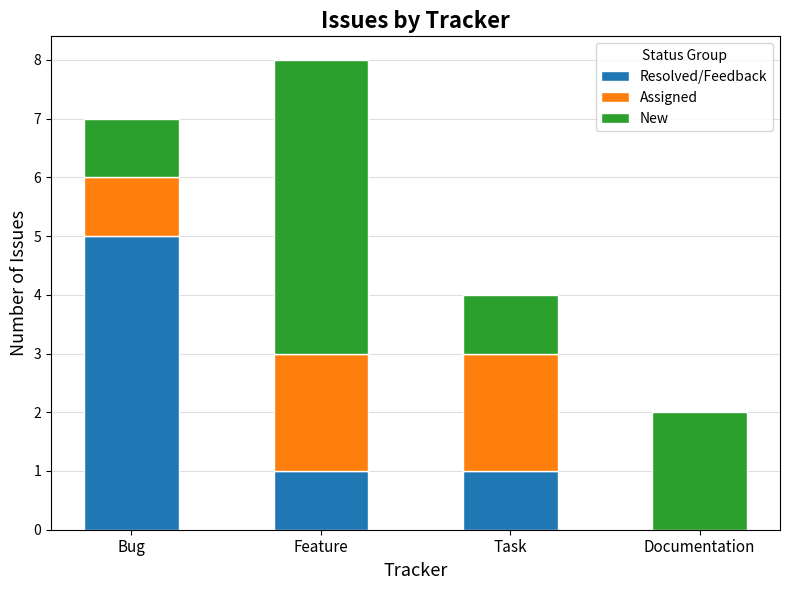

What is the sum of all Resolved/Feedback values?

7